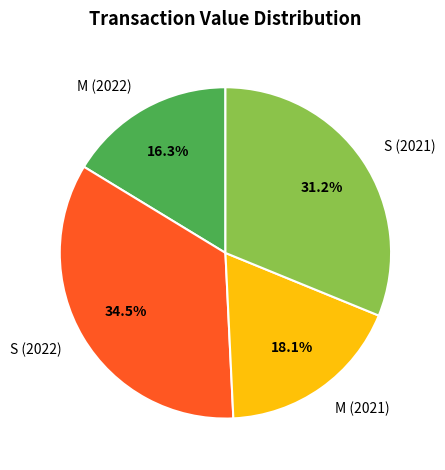

Combined, what portion of the pie is M (2021) and M (2022)?

34.4%